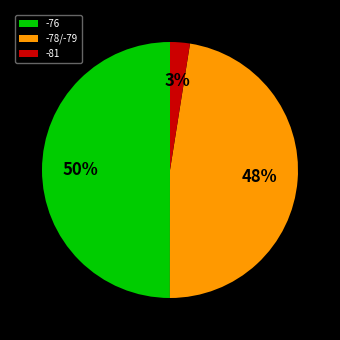

Rank the categories by value from lowest to highest.

-81, -78/-79, -76